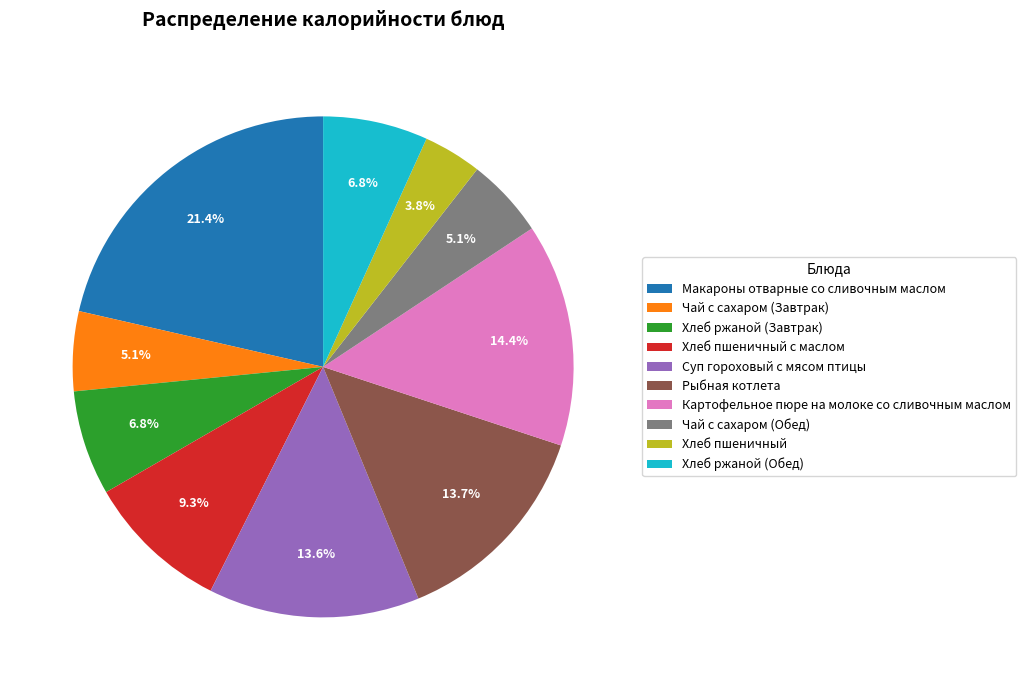

Is there a majority slice in this chart?

No